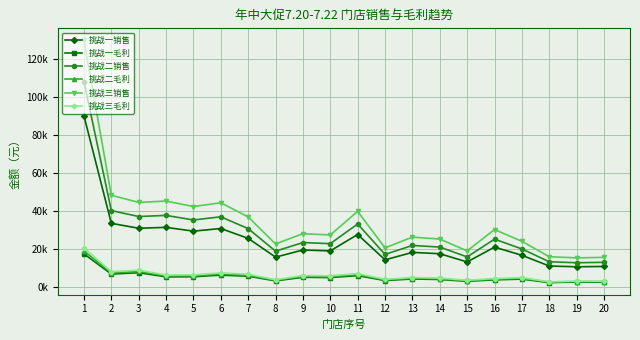

What is the difference between the maximum and minimum values in the 挑战一销售 series?

79528.4